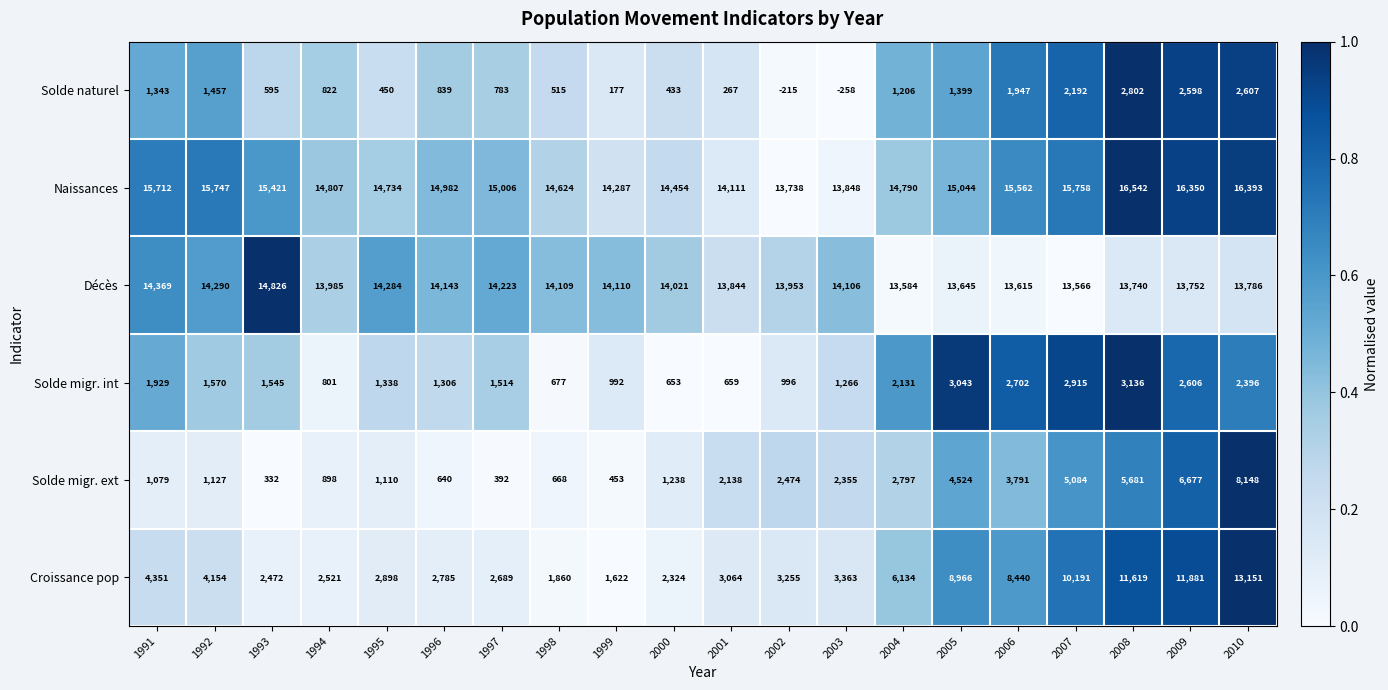

Count the number of categories in the chart.

20